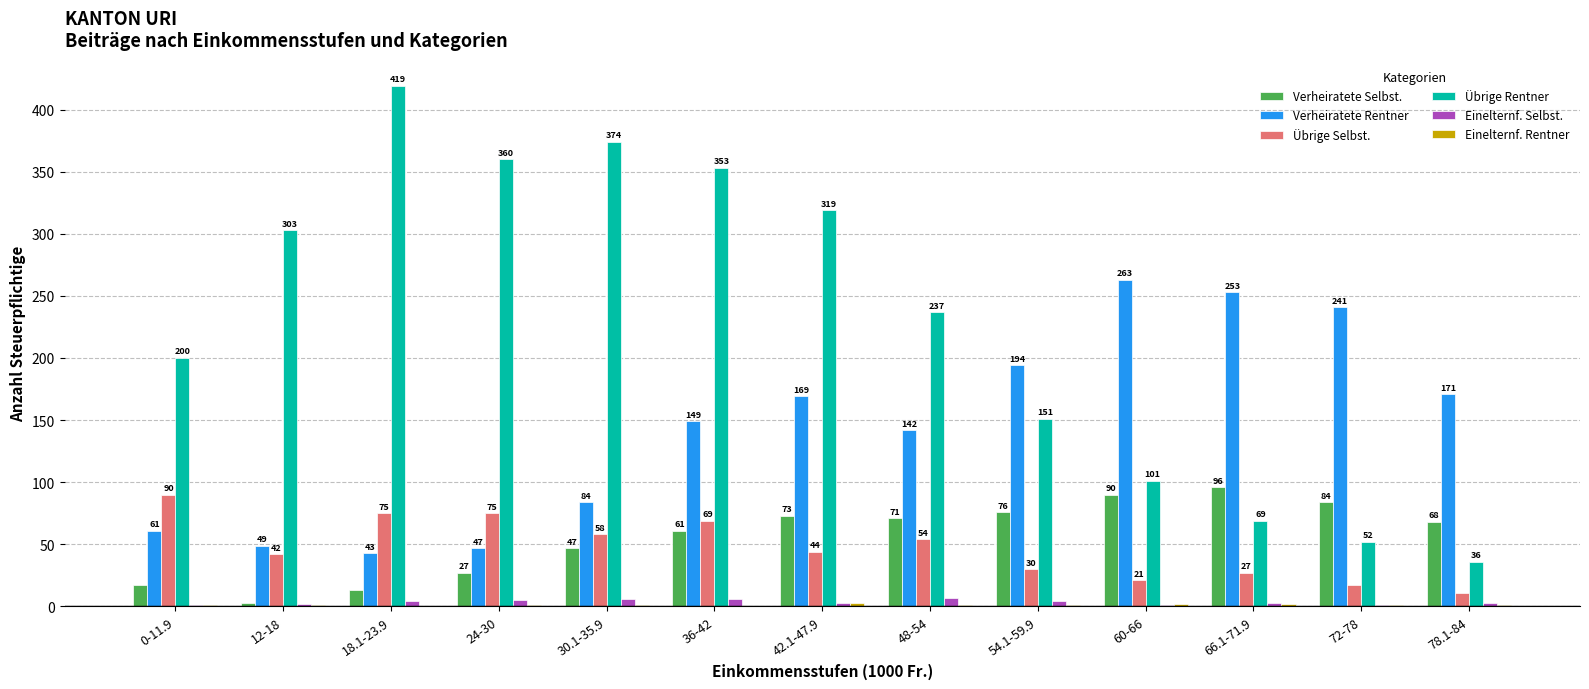

What is the spread (max minus min) of values at 54.1-59.9?

193